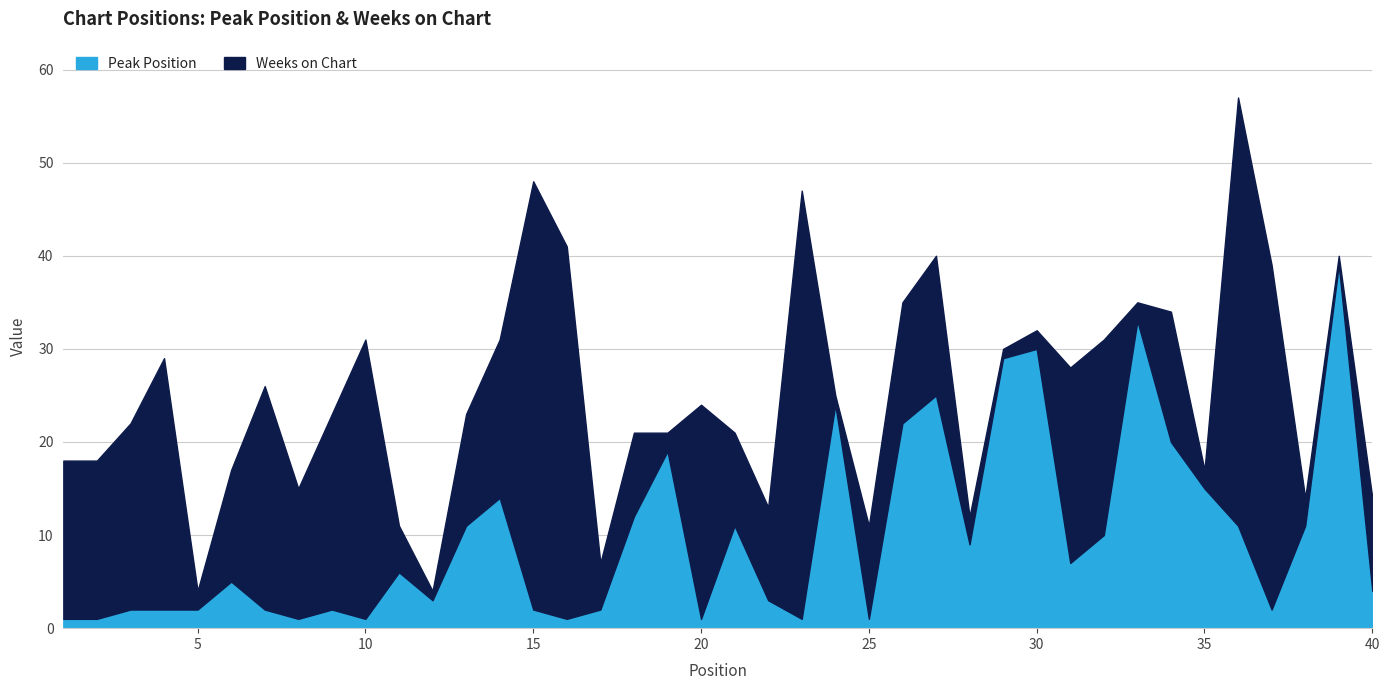

What are all the series names shown in the legend?

Peak Position, Weeks on Chart